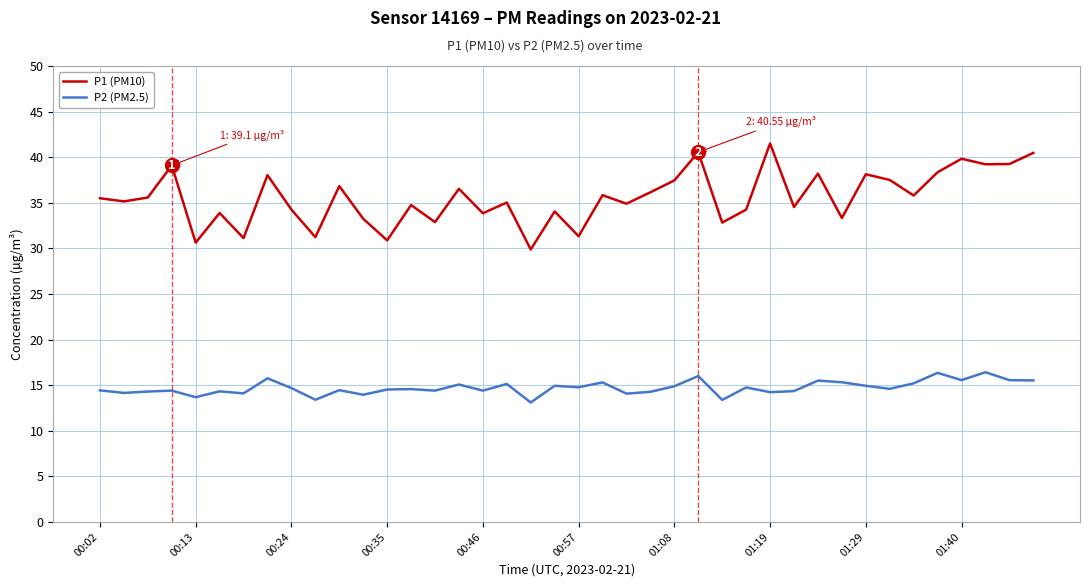

True or false: P1 (PM10) and P2 (PM2.5) cross at least once.

False